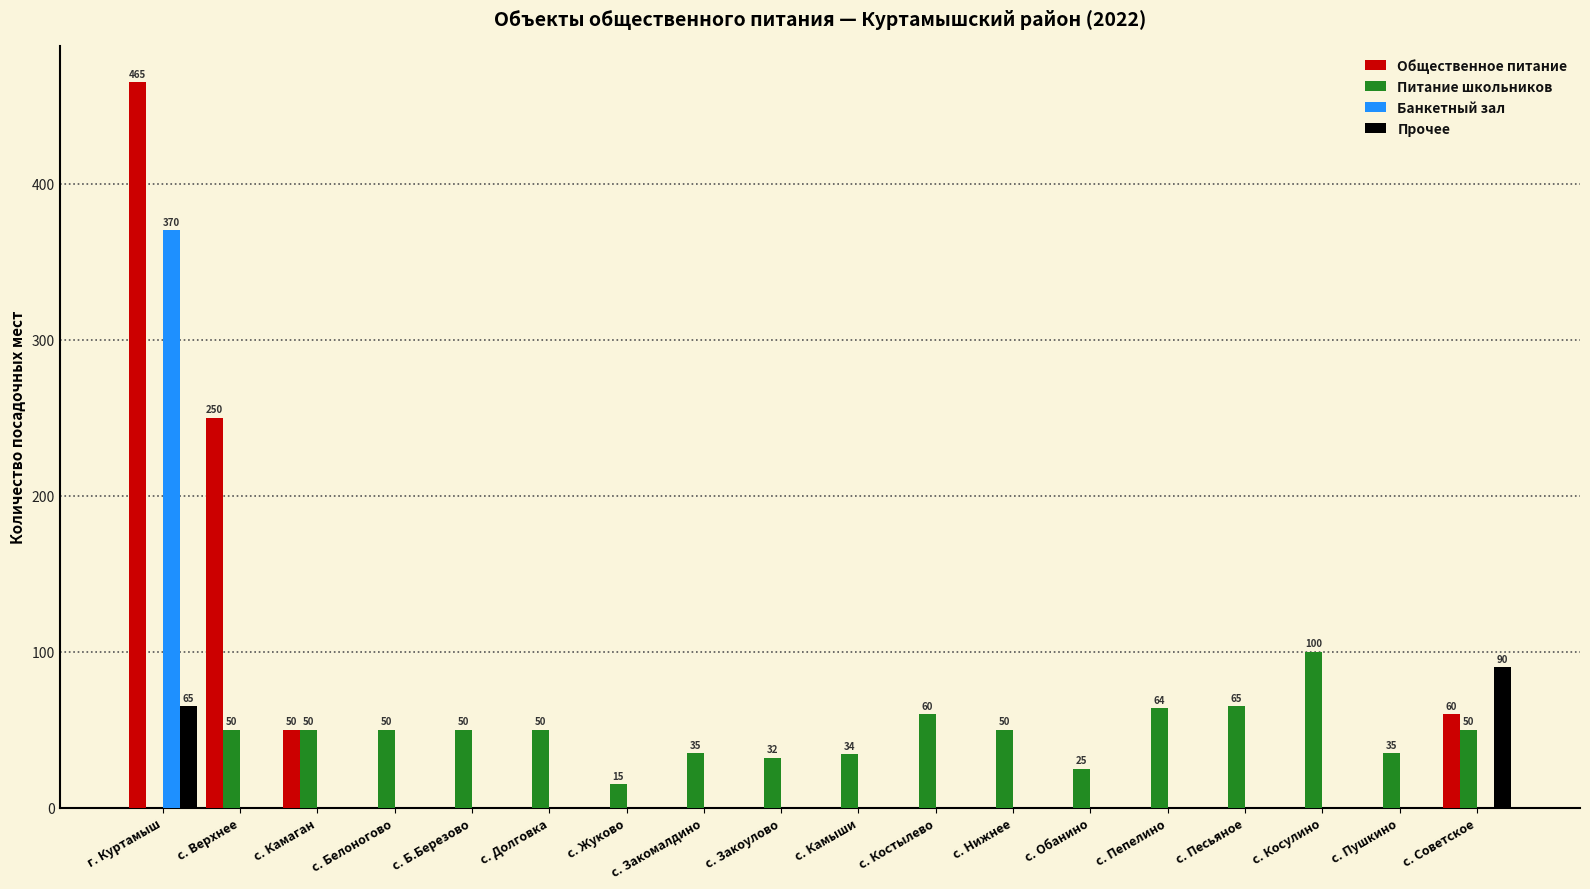

What are all the series names shown in the legend?

Общественное питание, Питание школьников, Банкетный зал, Прочее